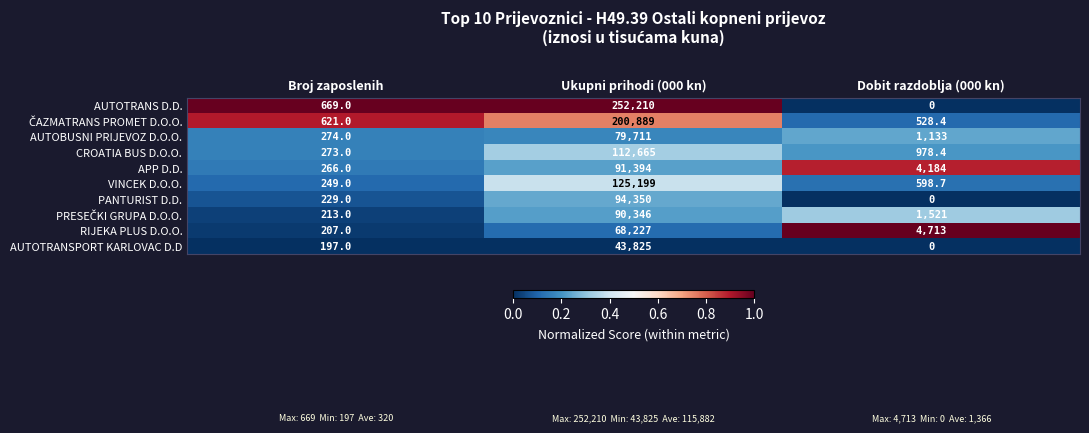

Which series has the largest total across all categories?

AUTOTRANS D.D.